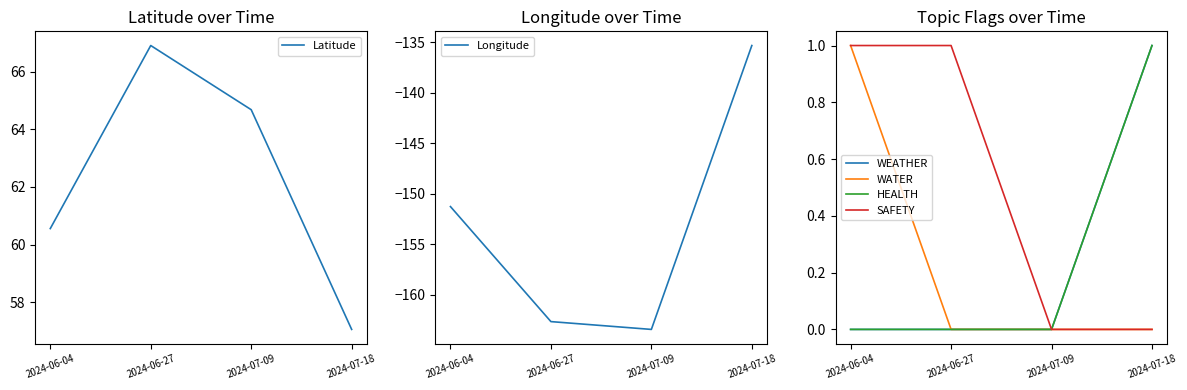

How many lines are shown in the chart?

6